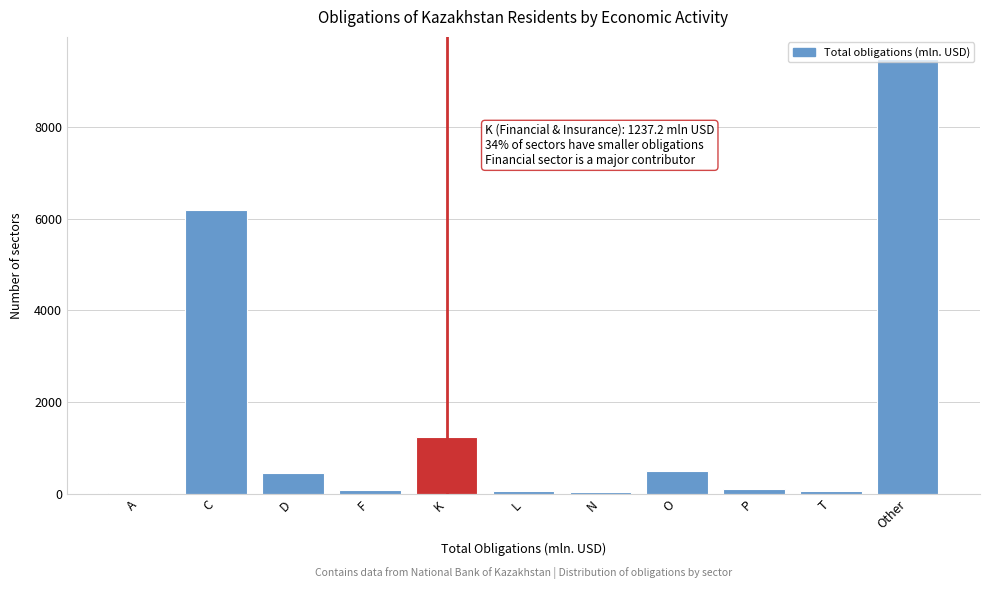

Where is the data nearest to the value 4758?

C